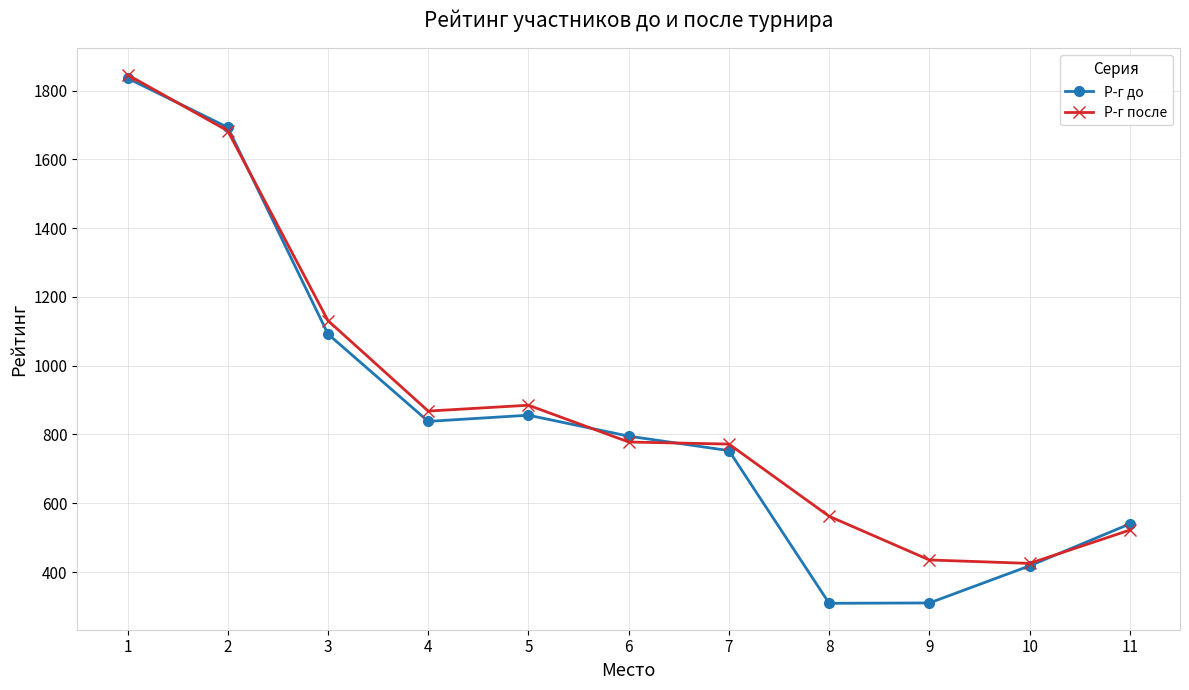

Which category has the highest value across all series?

1